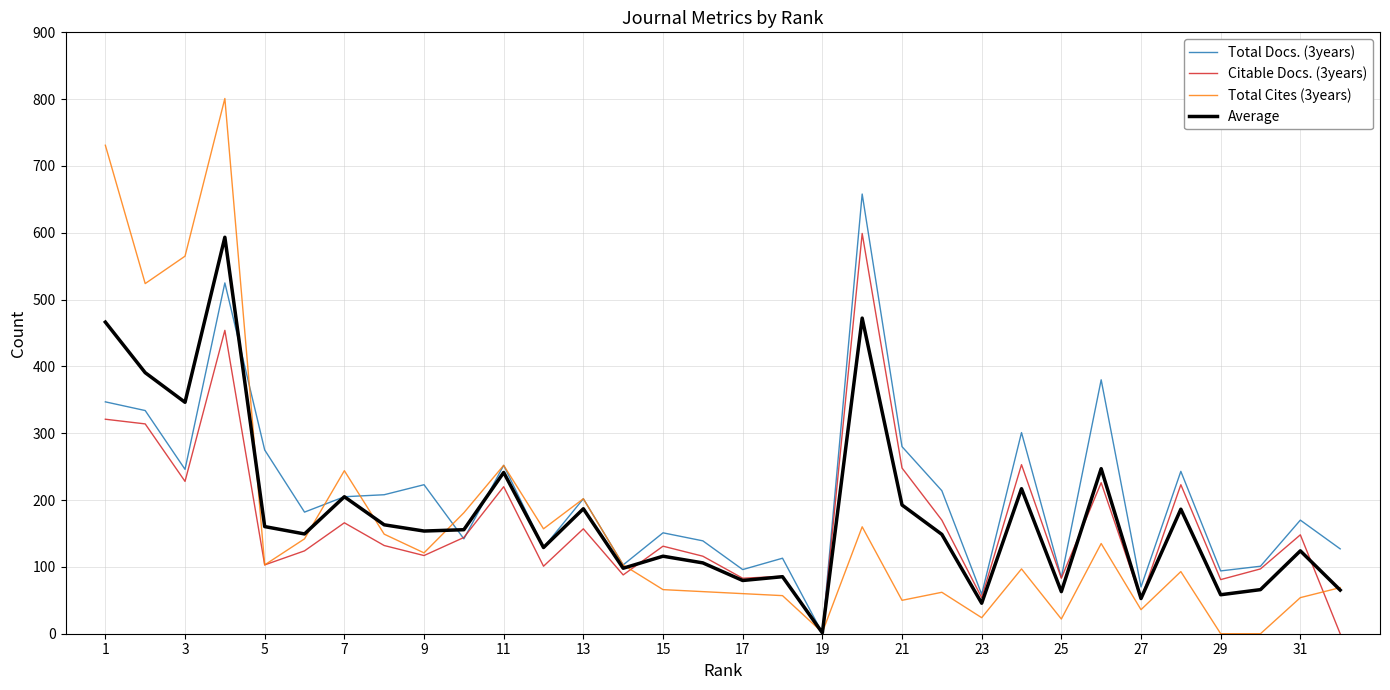

What is the maximum value for Total Docs. (3years)?

658.0